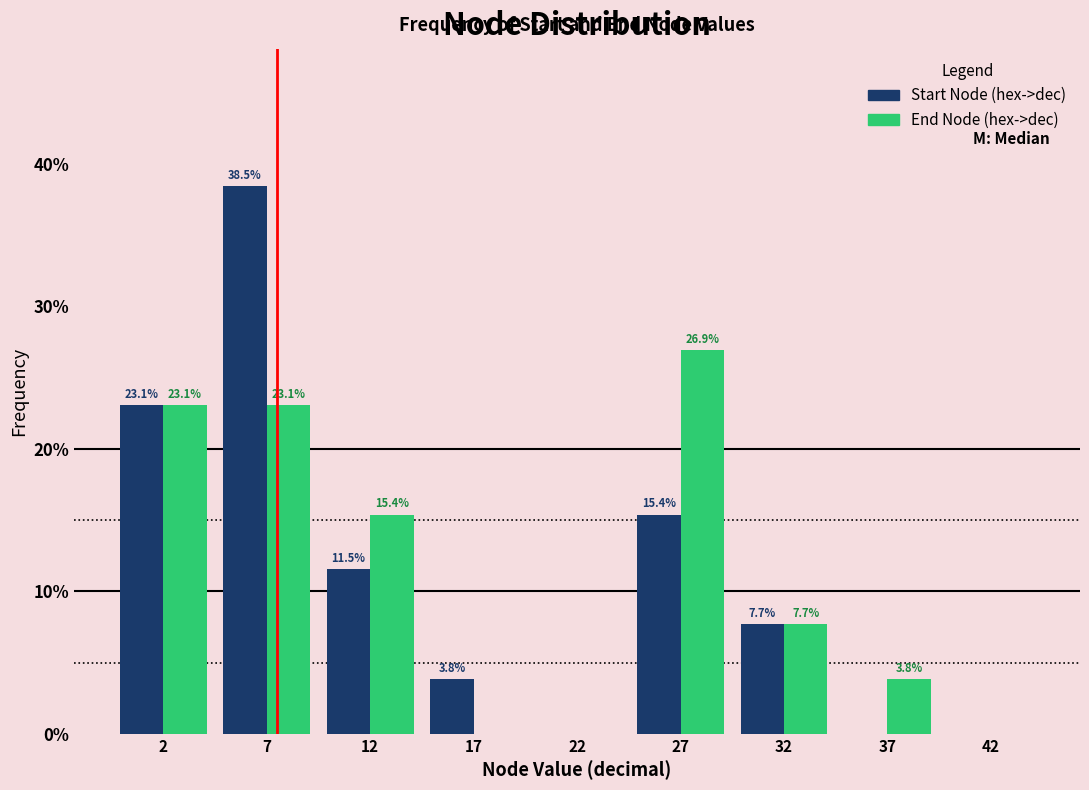

Reading left to right, list all the values displayed in this chart.

Start Node (hex->dec): 2=23.1	7=38.5	12=11.5	17=3.8	22=0.0	27=15.4	32=7.7	37=0.0	42=0.0
End Node (hex->dec): 2=23.1	7=23.1	12=15.4	17=0.0	22=0.0	27=26.9	32=7.7	37=3.8	42=0.0